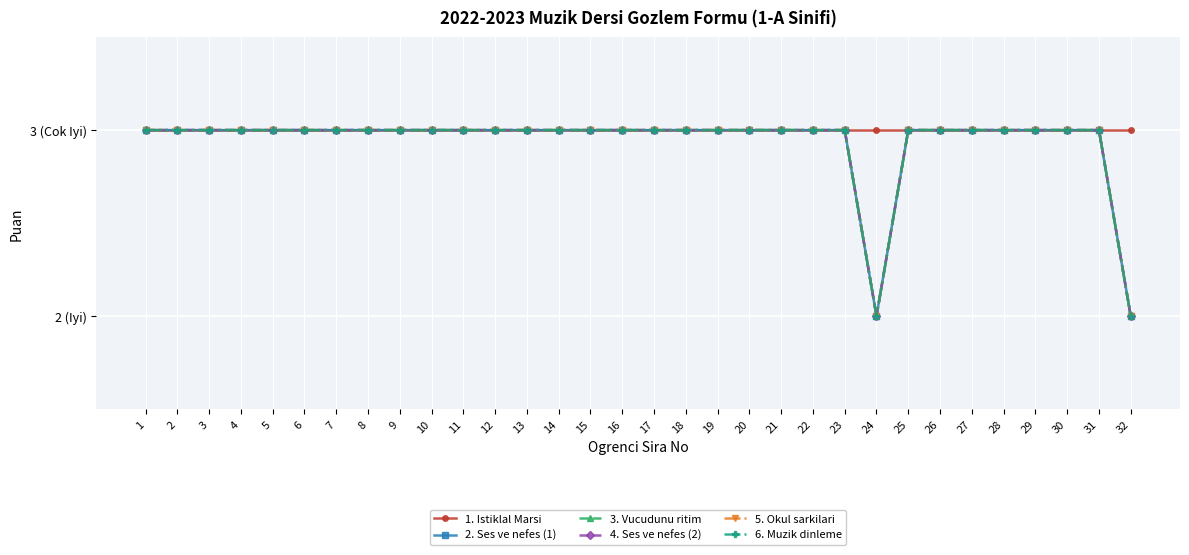

List the series in order of their peak value, highest first.

1. Istiklal Marsi, 2. Ses ve nefes (1), 3. Vucudunu ritim, 4. Ses ve nefes (2), 5. Okul sarkilari, 6. Muzik dinleme